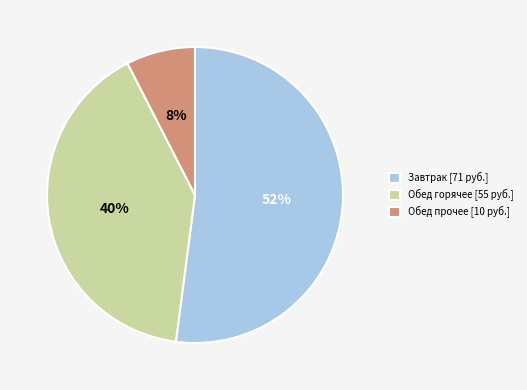

To the nearest percent, what percentage of the pie is Обед горячее [55 руб.]?

40%